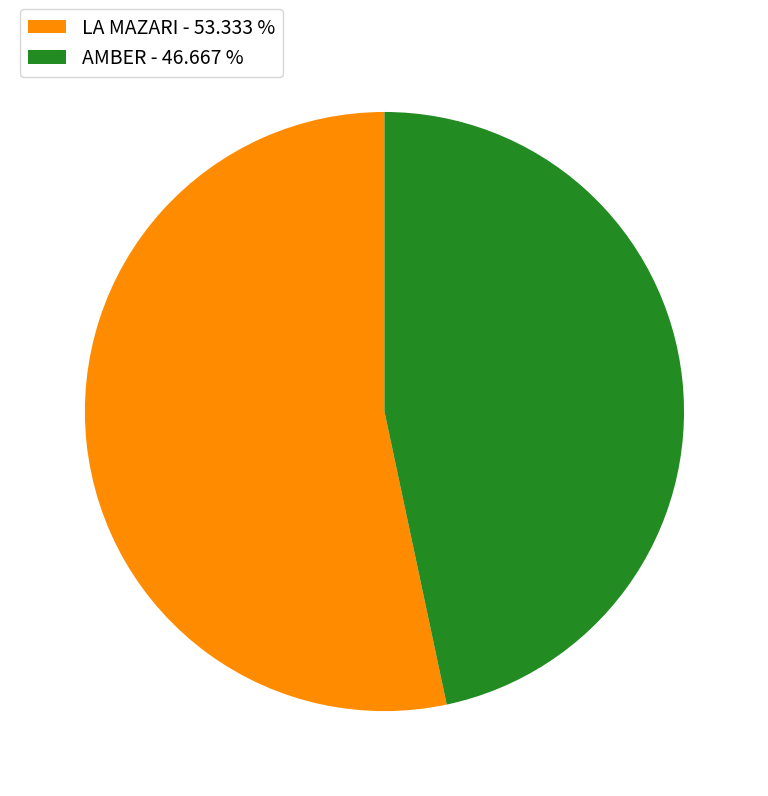

Do LA MAZARI - 53.333 % and AMBER - 46.667 % together represent more than half of the pie?

Yes